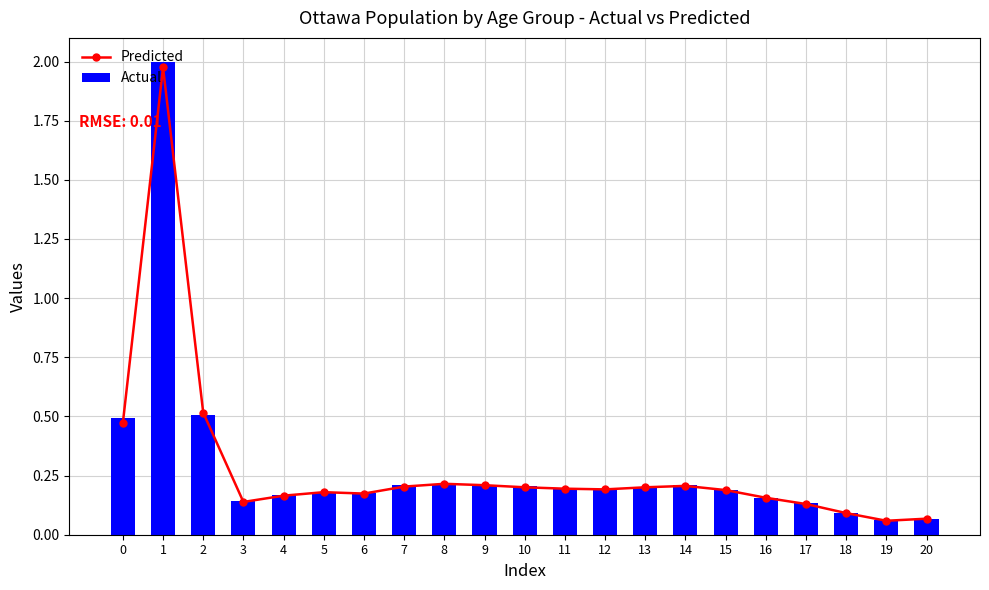

Does the chart contain stacked bars?

No